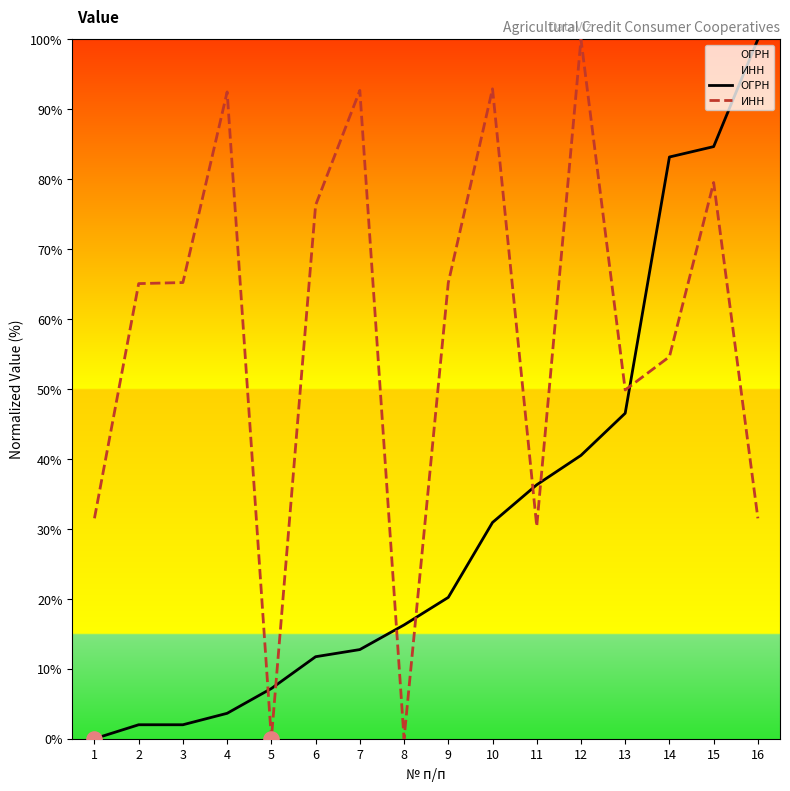

At which category is the sum across all series the highest?

15